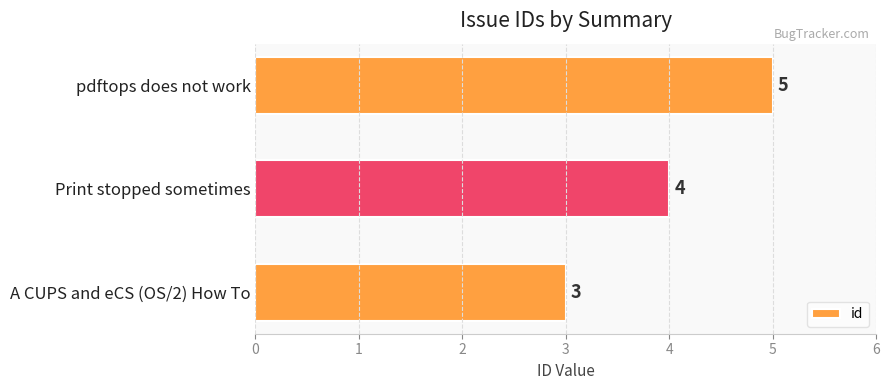

How many data points are less than 4?

1